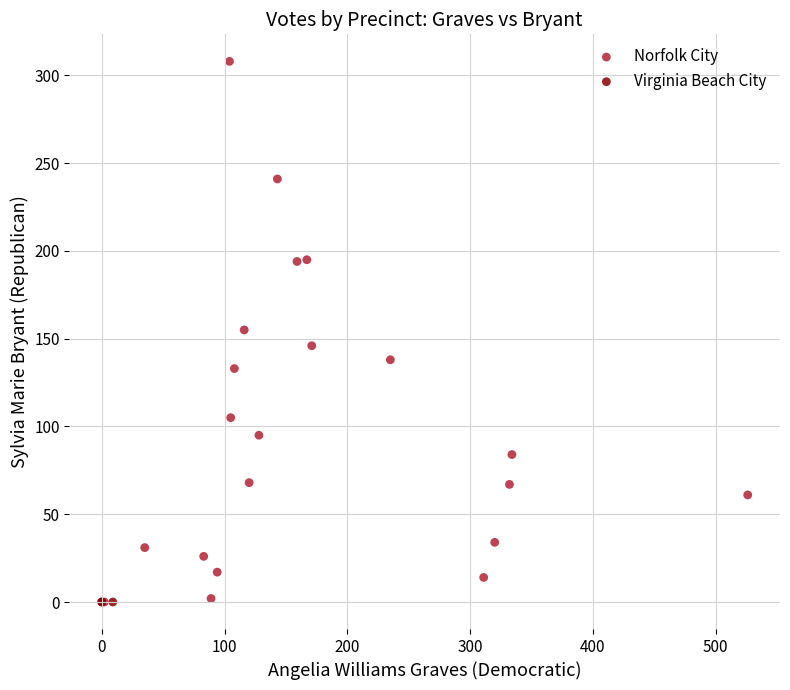

Which series contains the highest Y value?

Norfolk City